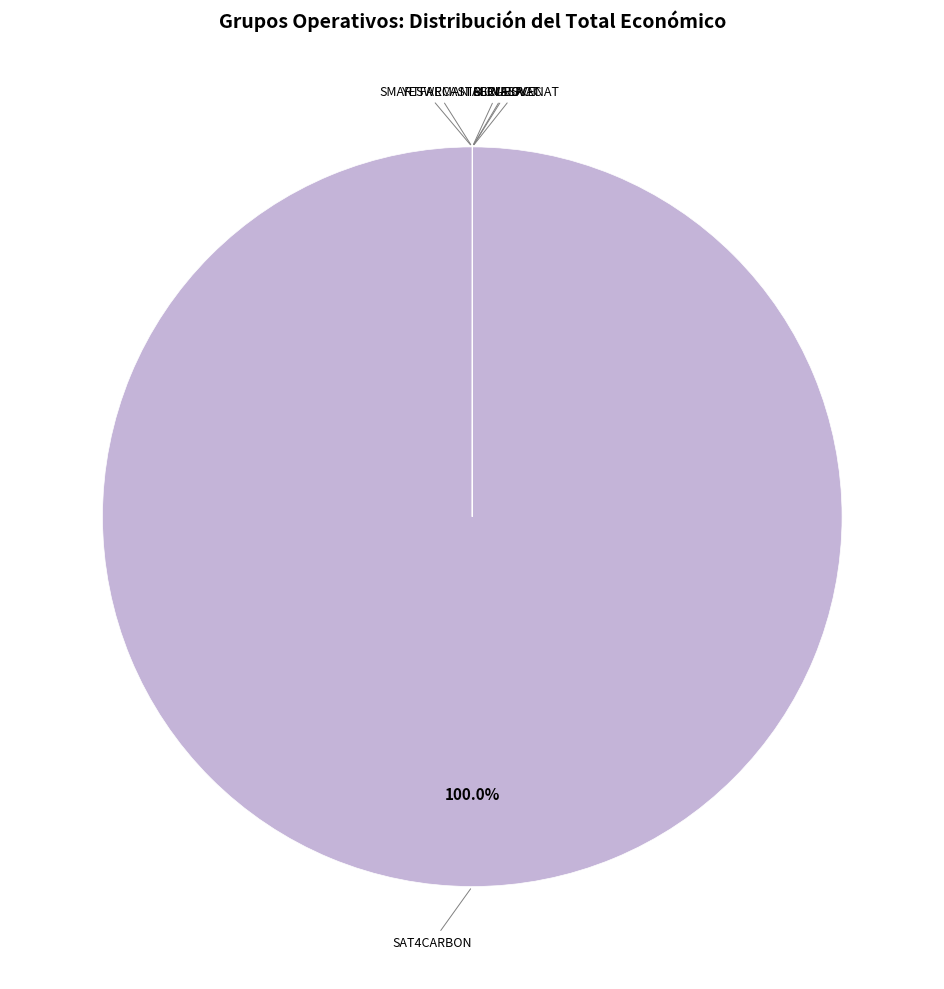

How many segments does this pie chart have?

7